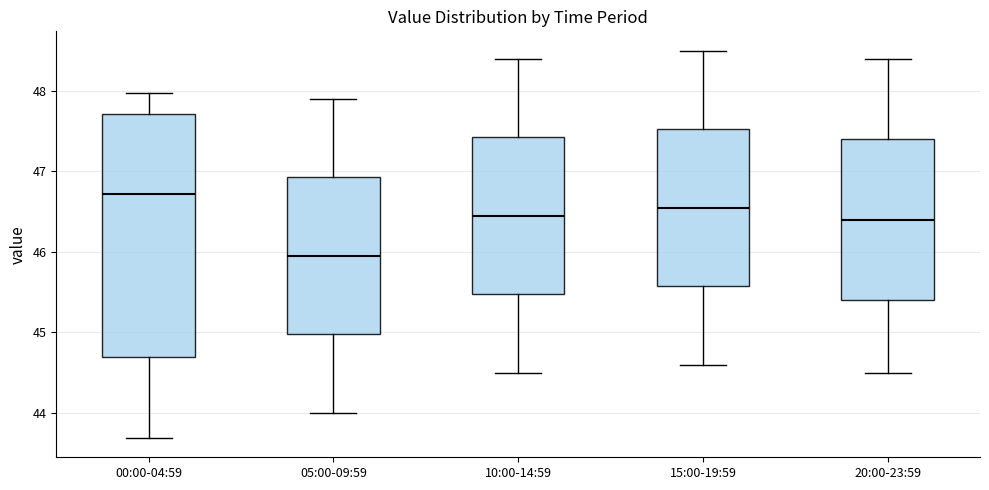

Reading left to right, read every box against the y-axis: the position of its median line, the range the box covers, and the ends of its whiskers. The values are not printed on the chart, so give them approximately, as read against the axis.

00:00-04:59: median 46.7, box 44.7 to 47.7, whiskers 43.7 to 48.0
05:00-09:59: median 46.0, box 45.0 to 46.9, whiskers 44.0 to 47.9
10:00-14:59: median 46.5, box 45.5 to 47.4, whiskers 44.5 to 48.4
15:00-19:59: median 46.6, box 45.6 to 47.5, whiskers 44.6 to 48.5
20:00-23:59: median 46.4, box 45.4 to 47.4, whiskers 44.5 to 48.4